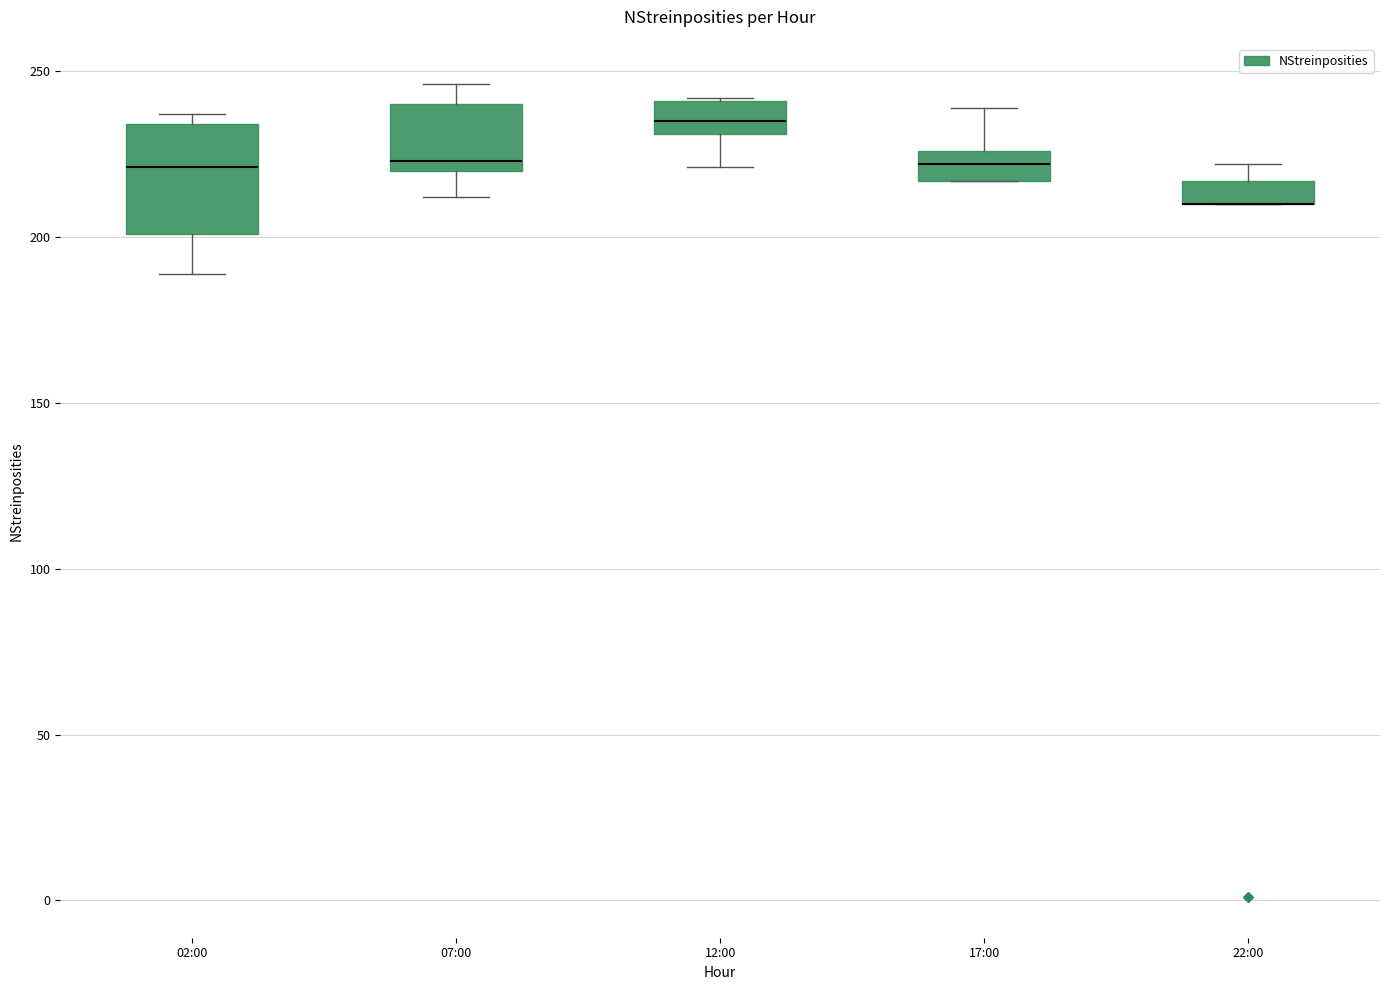

Which box is the tallest, from its lower edge to its upper edge?

02:00